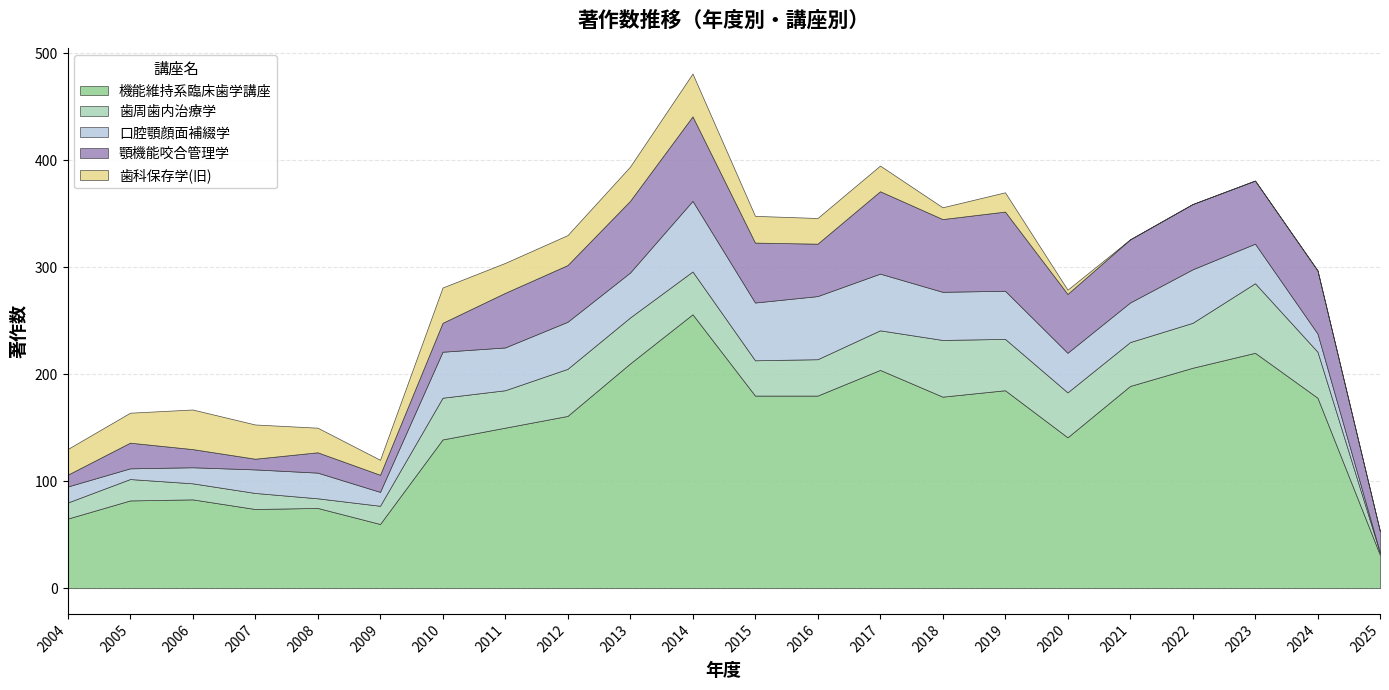

True or false: 機能維持系臨床歯学講座 has a value of 220 at 2023.

True